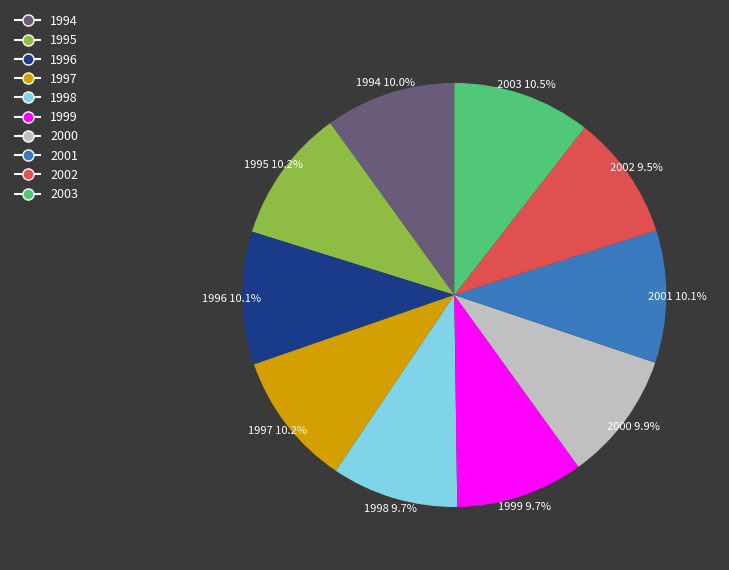

Is there any slice that represents more than half of the pie?

No